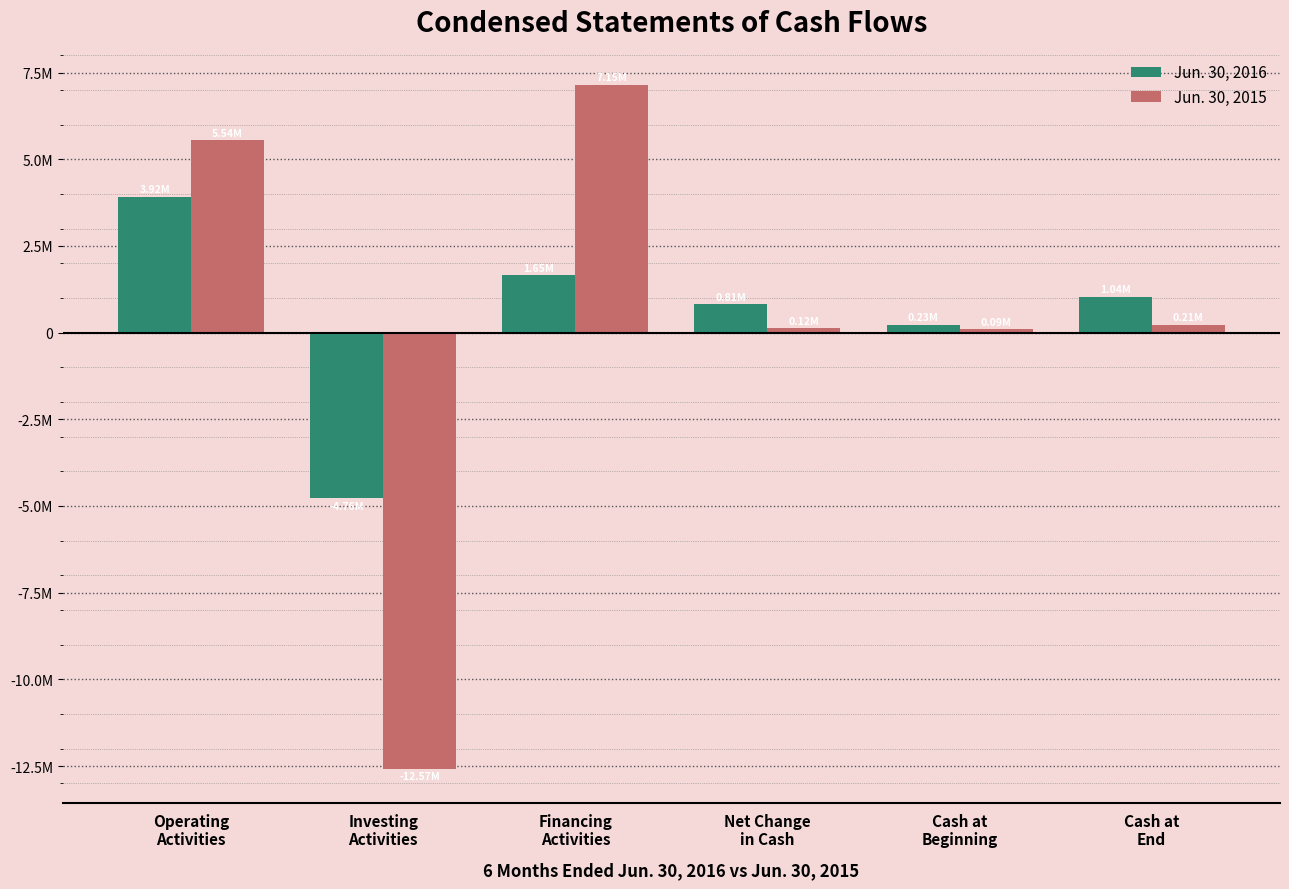

True or false: Jun. 30, 2016 has a value of -4763506 at Investing
Activities.

True